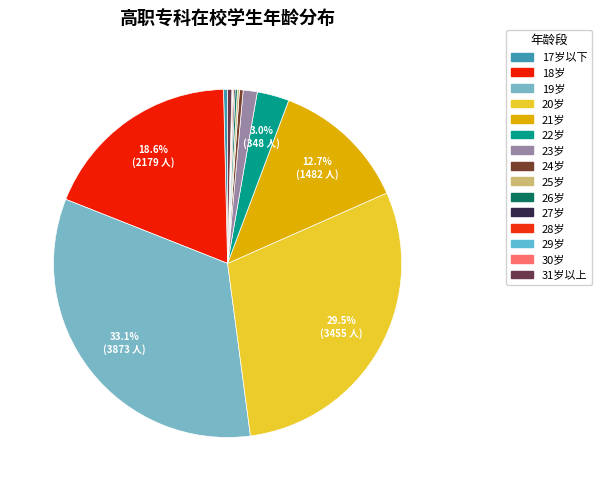

Do 19岁 and 27岁 together represent more than half of the pie?

No